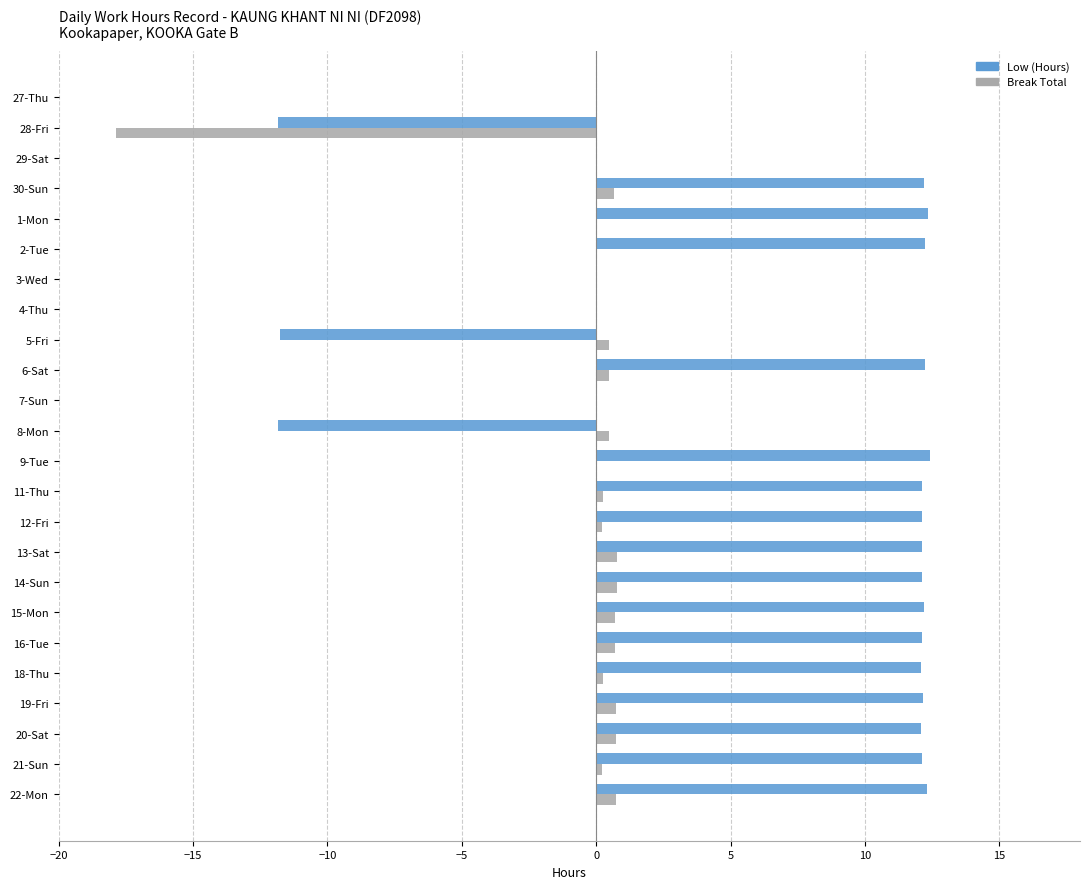

Which series changed the most between 1-Mon and 7-Sun?

Low (Hours)